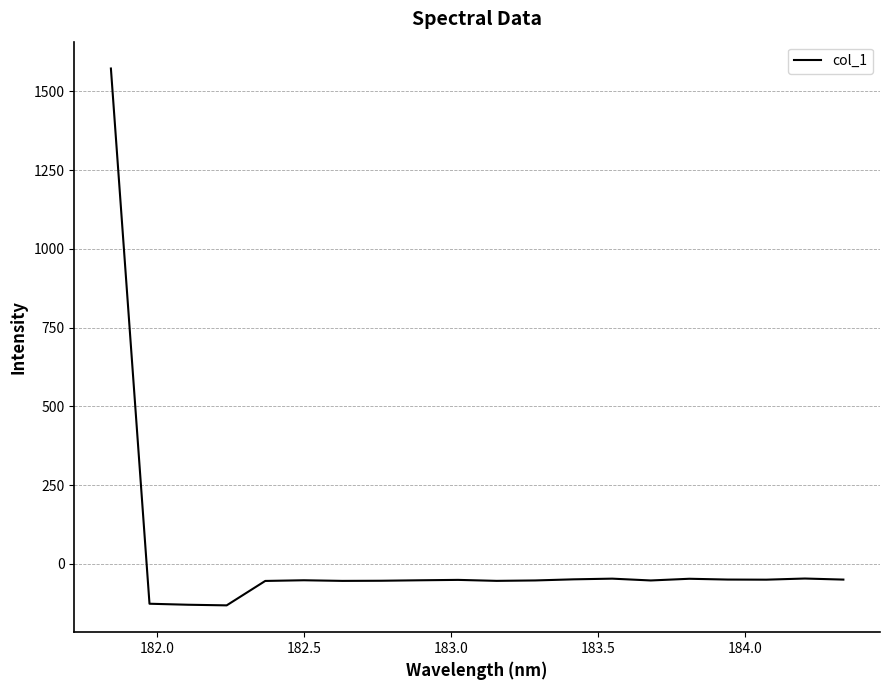

What is the minimum value shown in the chart?

-131.7